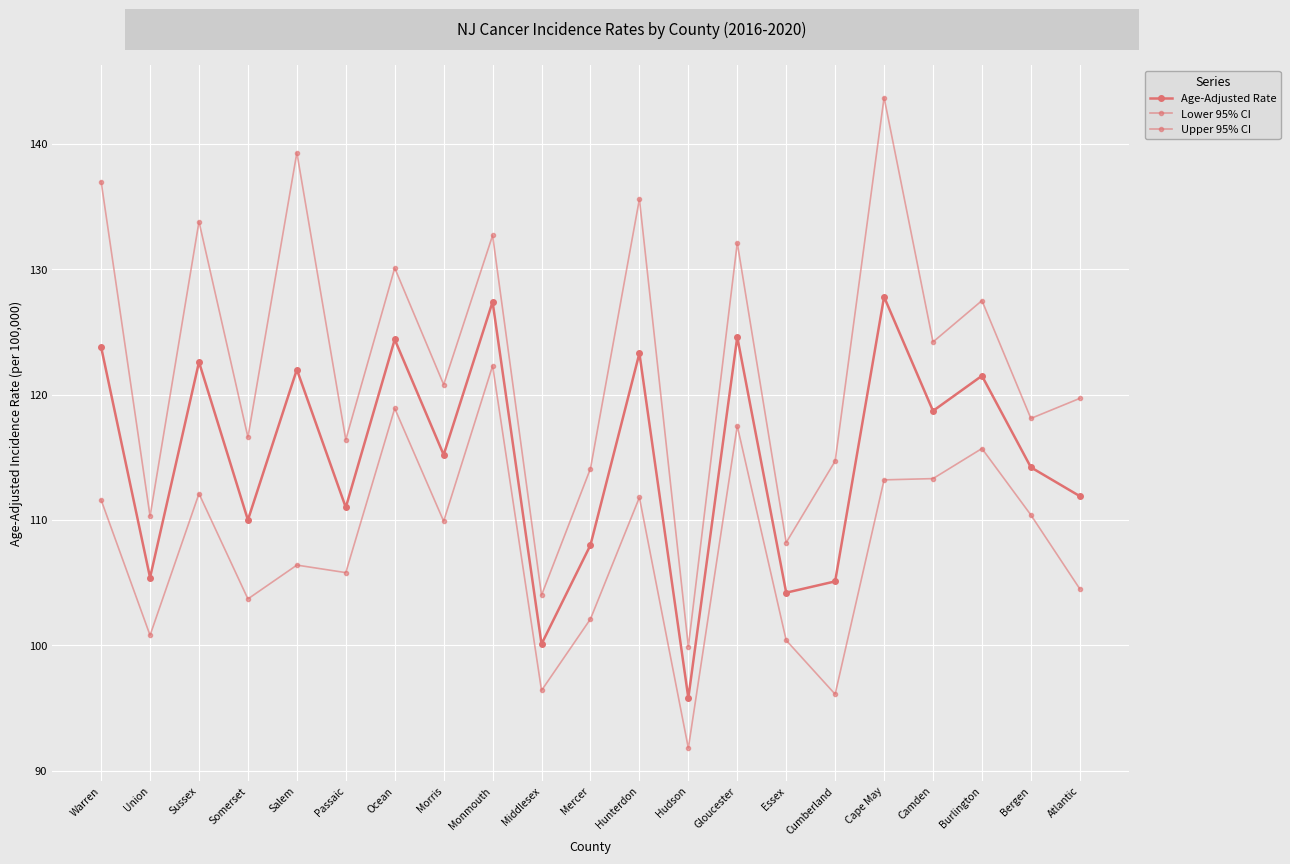

What is the difference between the maximum and minimum values in the Age-Adjusted Rate series?

32.0